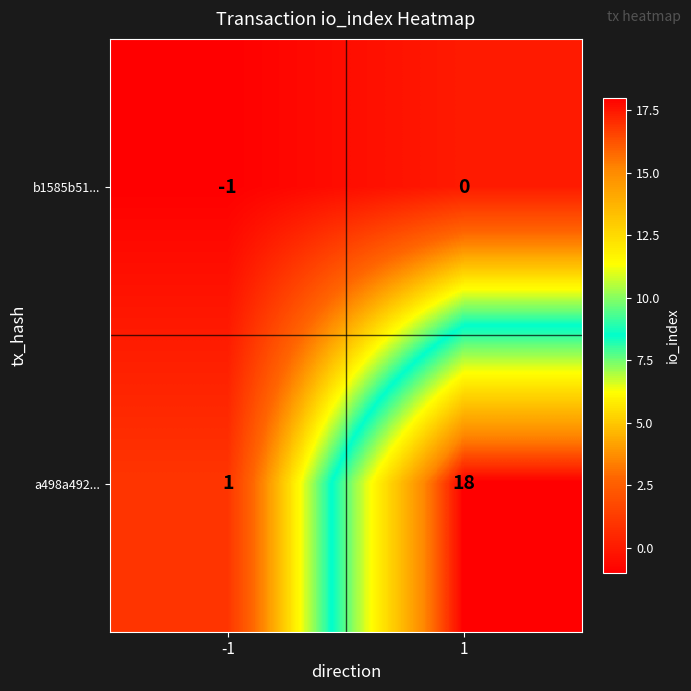

At which category does the chart reach its peak across all series?

1